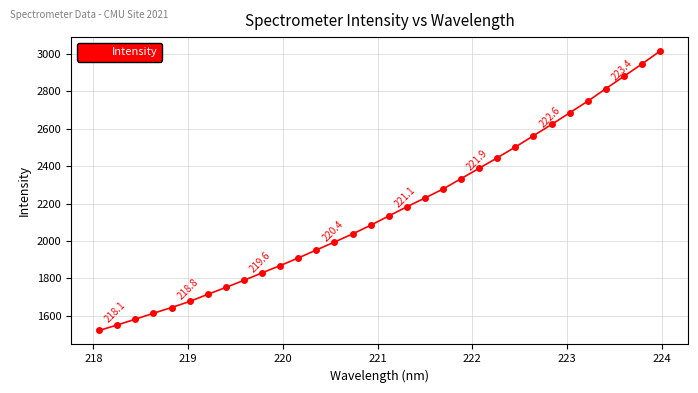

What is the greatest value displayed?

3013.8